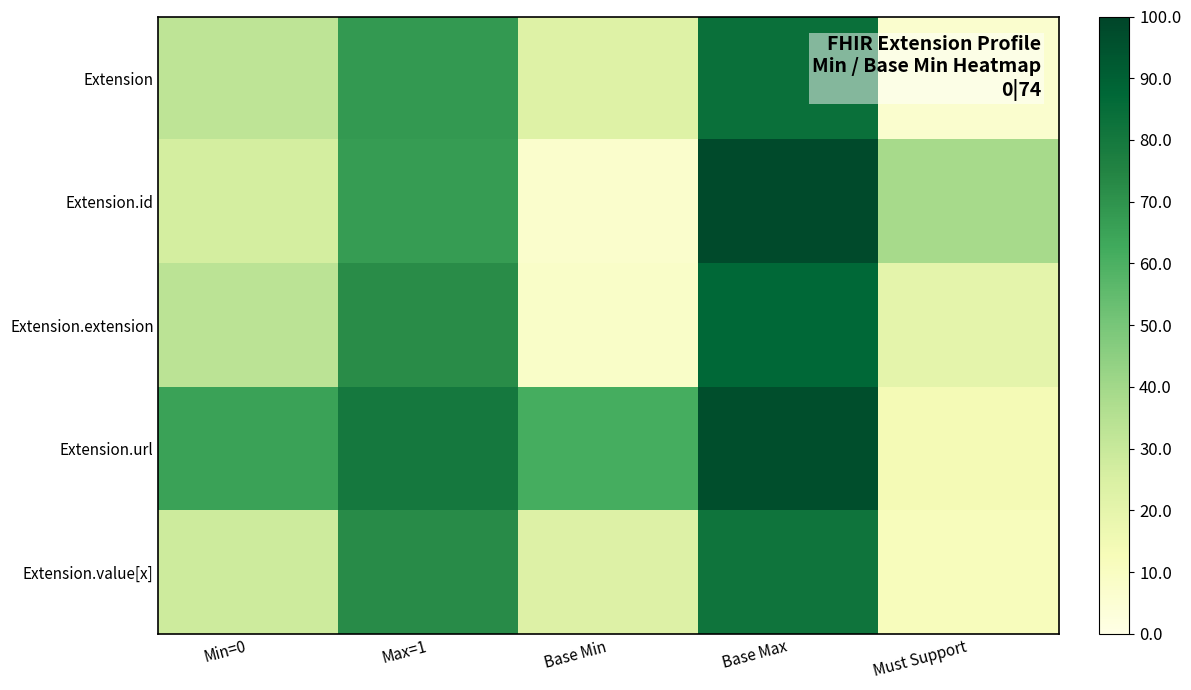

Which has a higher value, Max=1 or Base Max?

Base Max